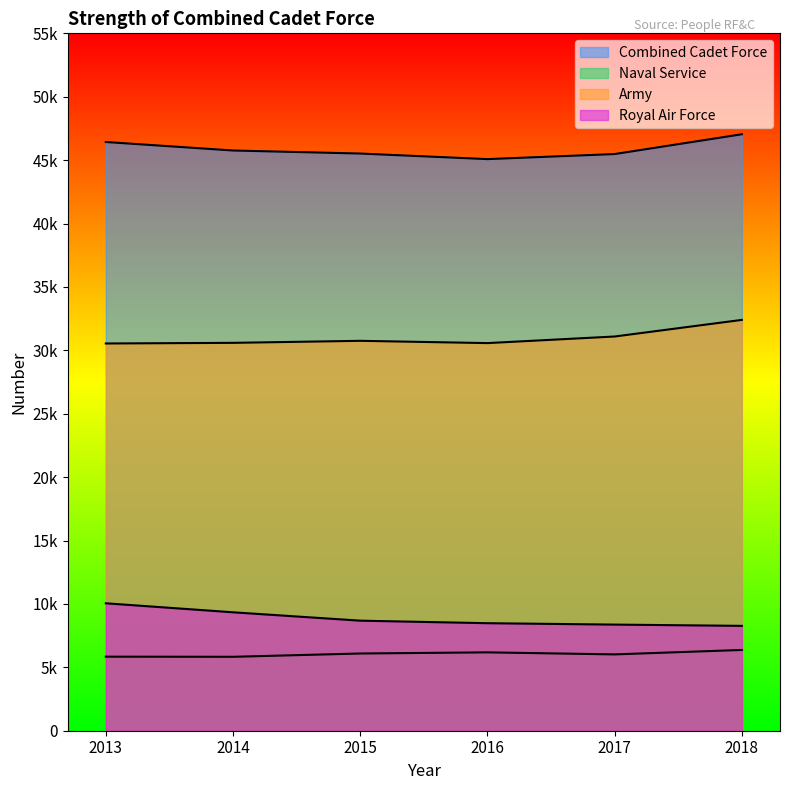

Is it true that Royal Air Force equals 10050 at 2013?

True